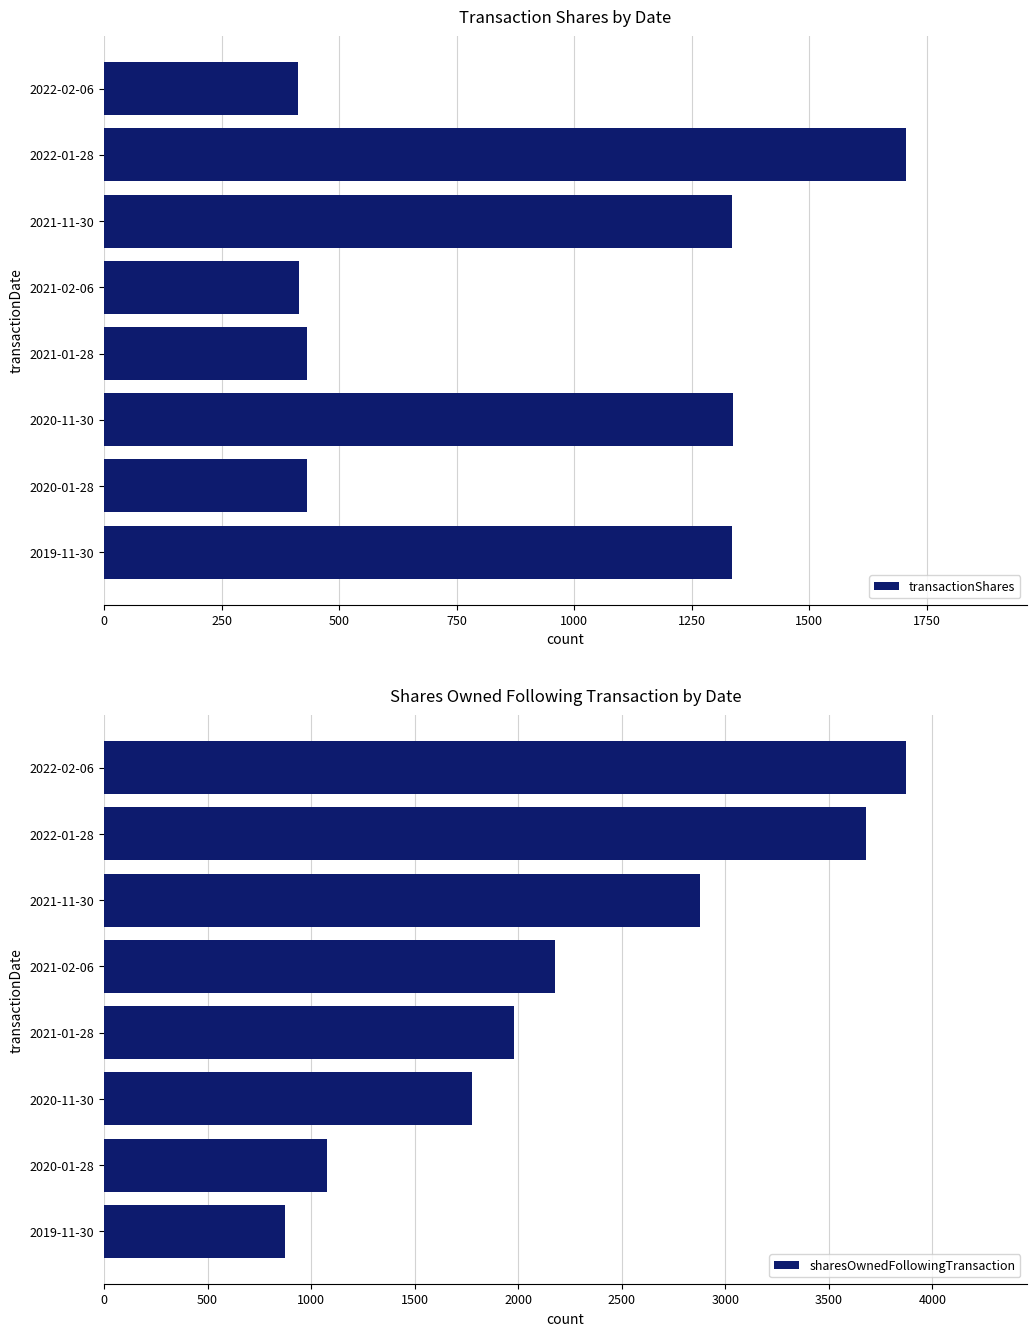

List the series in order of their peak value, highest first.

sharesOwnedFollowingTransaction, transactionShares